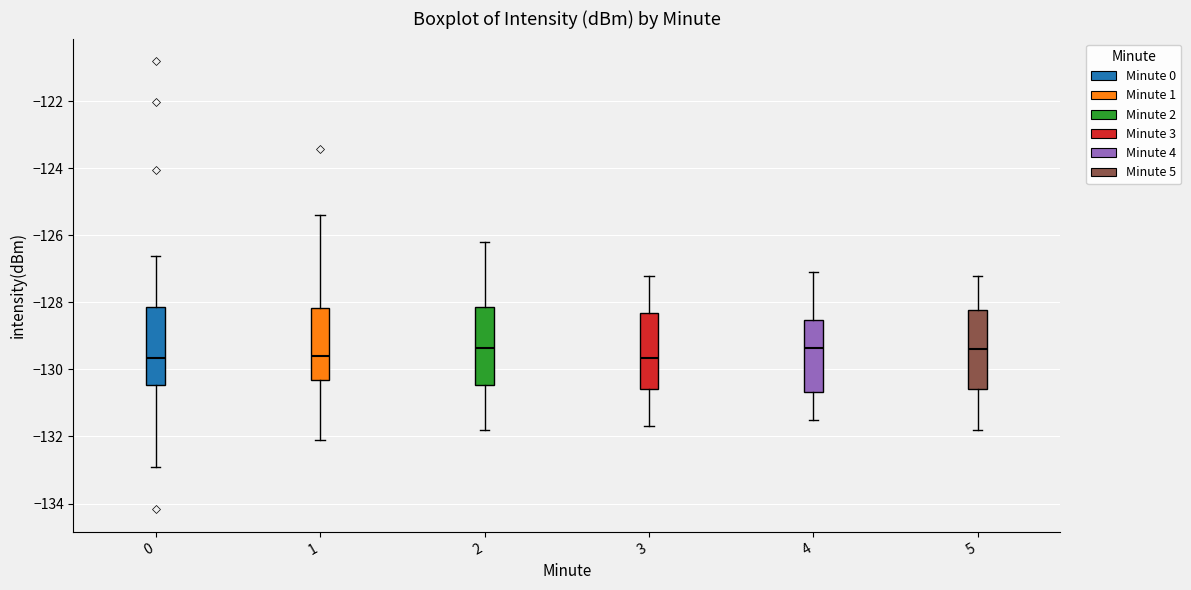

Where is the upper edge of the box at x = 4 on the y-axis? The values are not printed on the chart, so give them approximately, as read against the axis.

-128.6